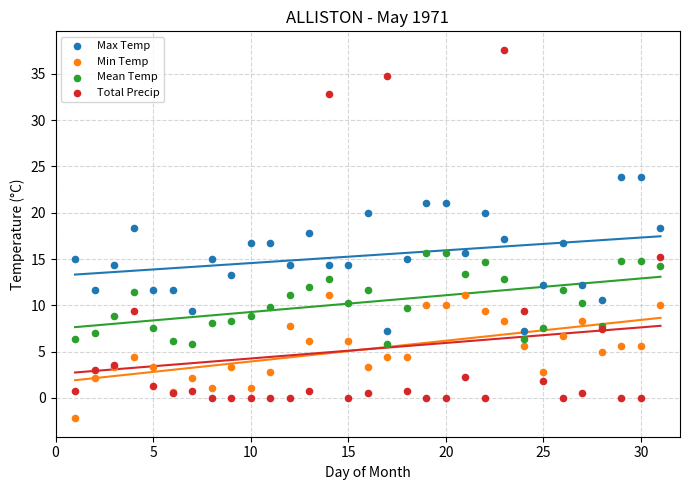

Which series has the largest Y range (max minus min)?

Total Precip